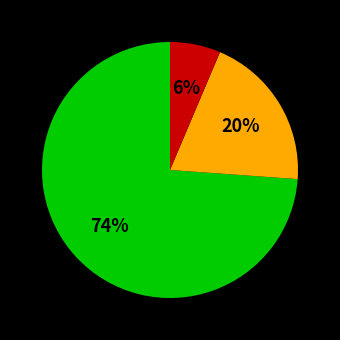

Is there any slice that represents more than half of the pie?

Yes